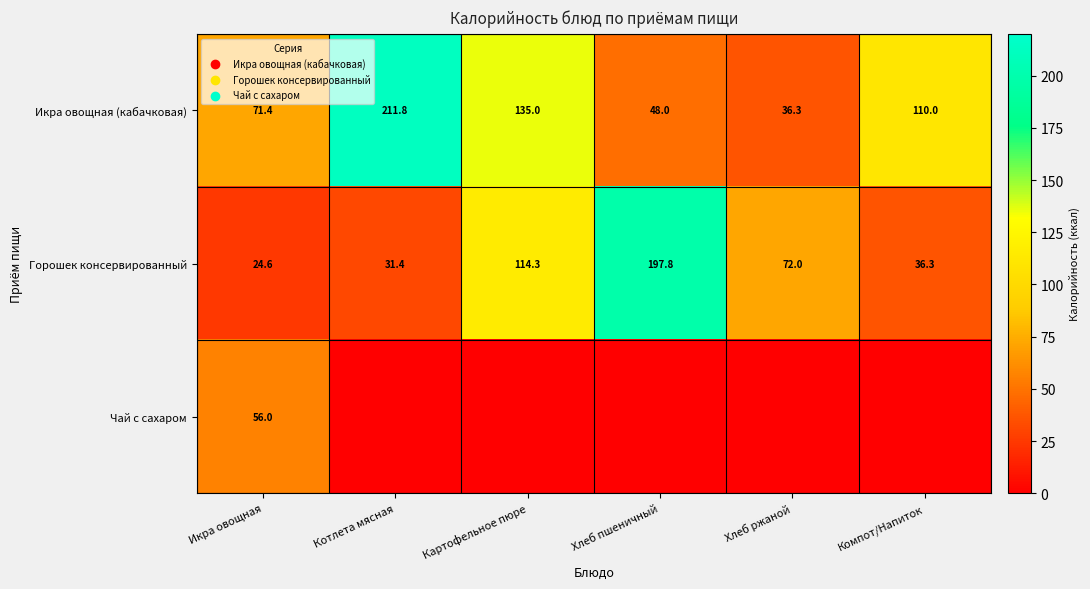

Which has a higher value, Картофельное пюре or Икра овощная?

Картофельное пюре